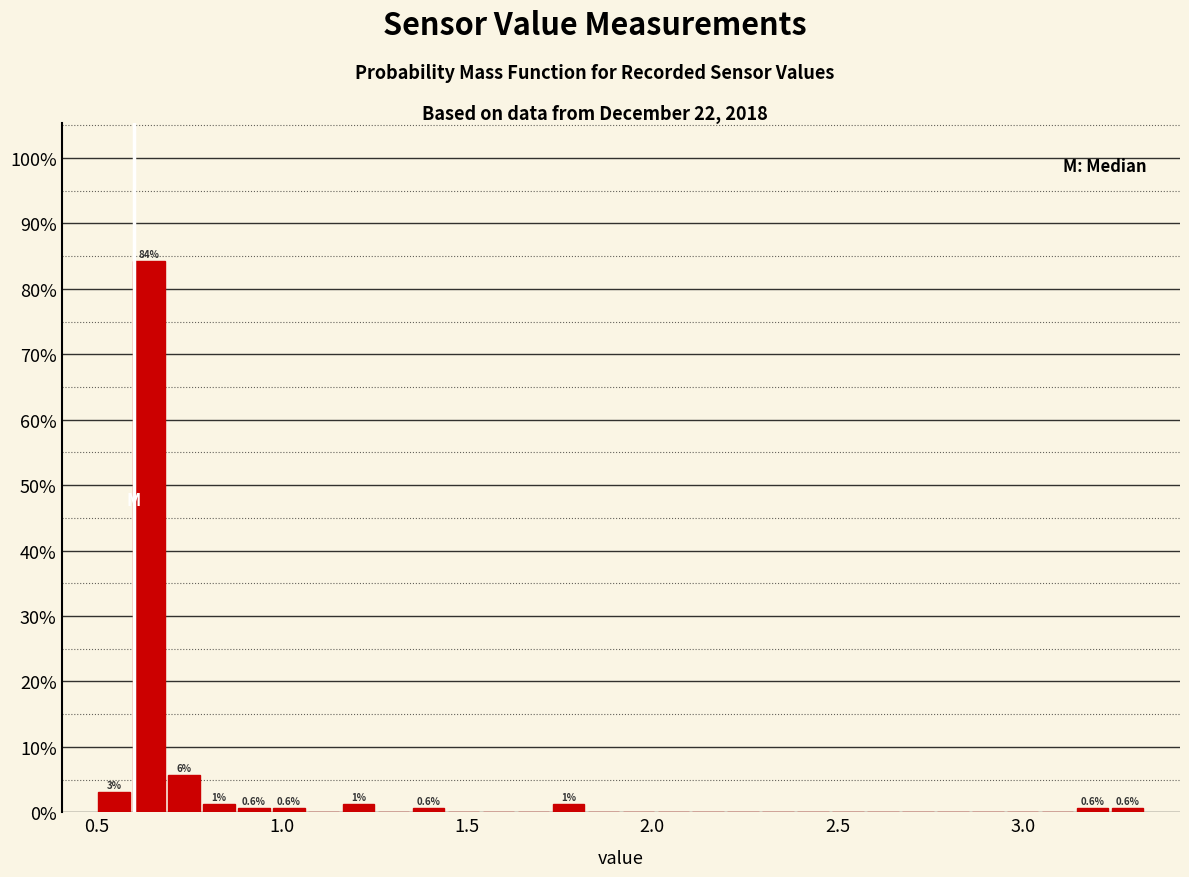

Read against the x-axis, roughly where is the centre of the tallest bar?

0.65